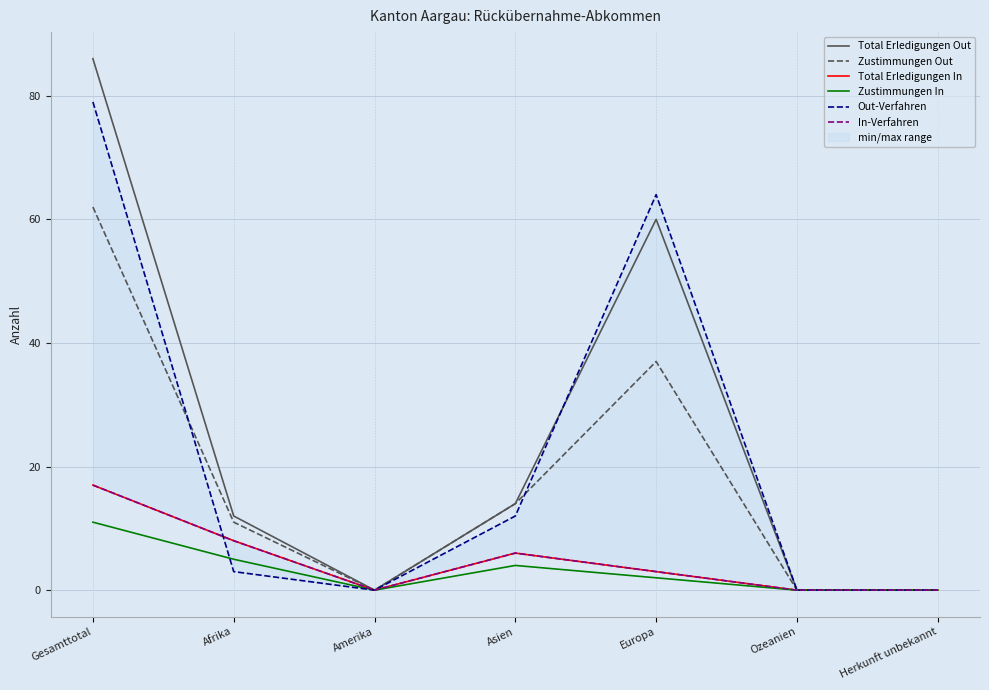

What is the label of the 7th point from the left?

Herkunft unbekannt